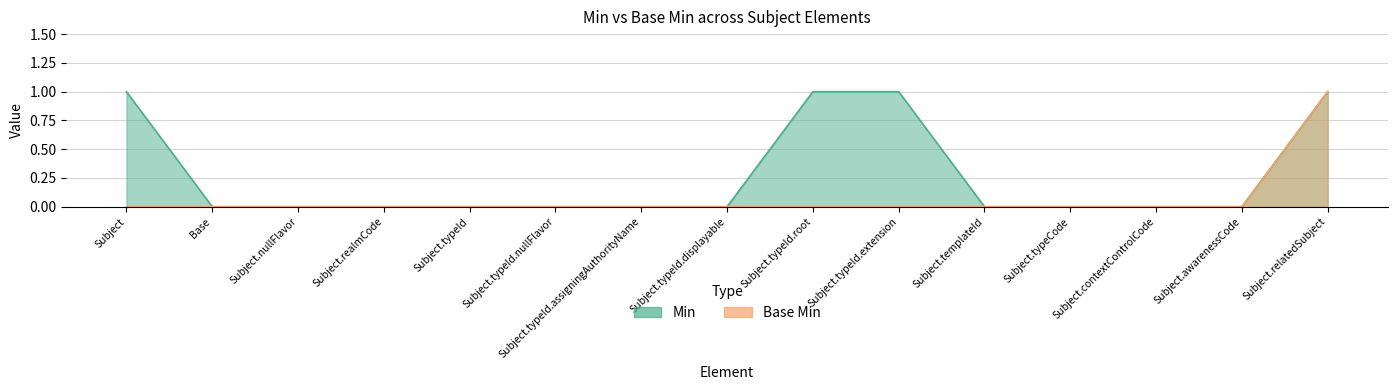

How many Base Min values are between 0 and 1?

15